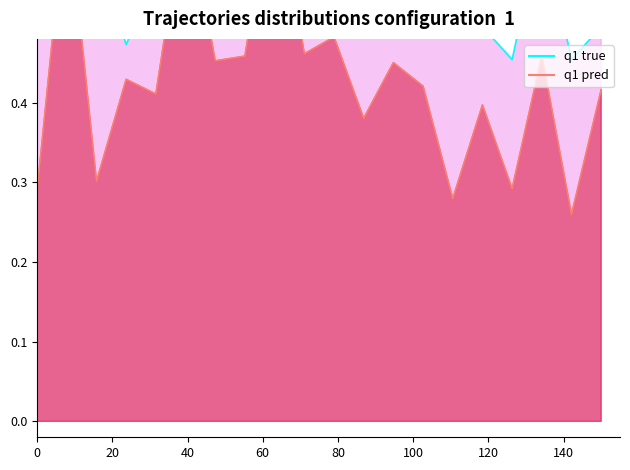

How many series are shown in this chart?

2